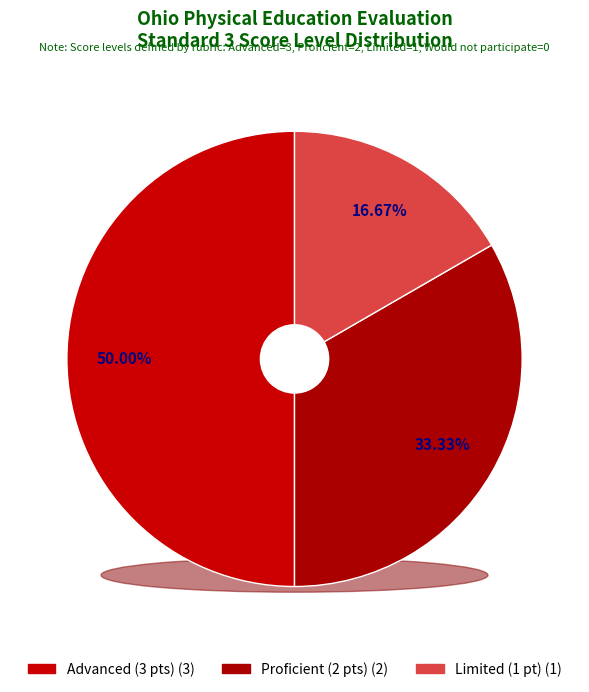

Is Advanced (3 pts) the majority of the pie?

No